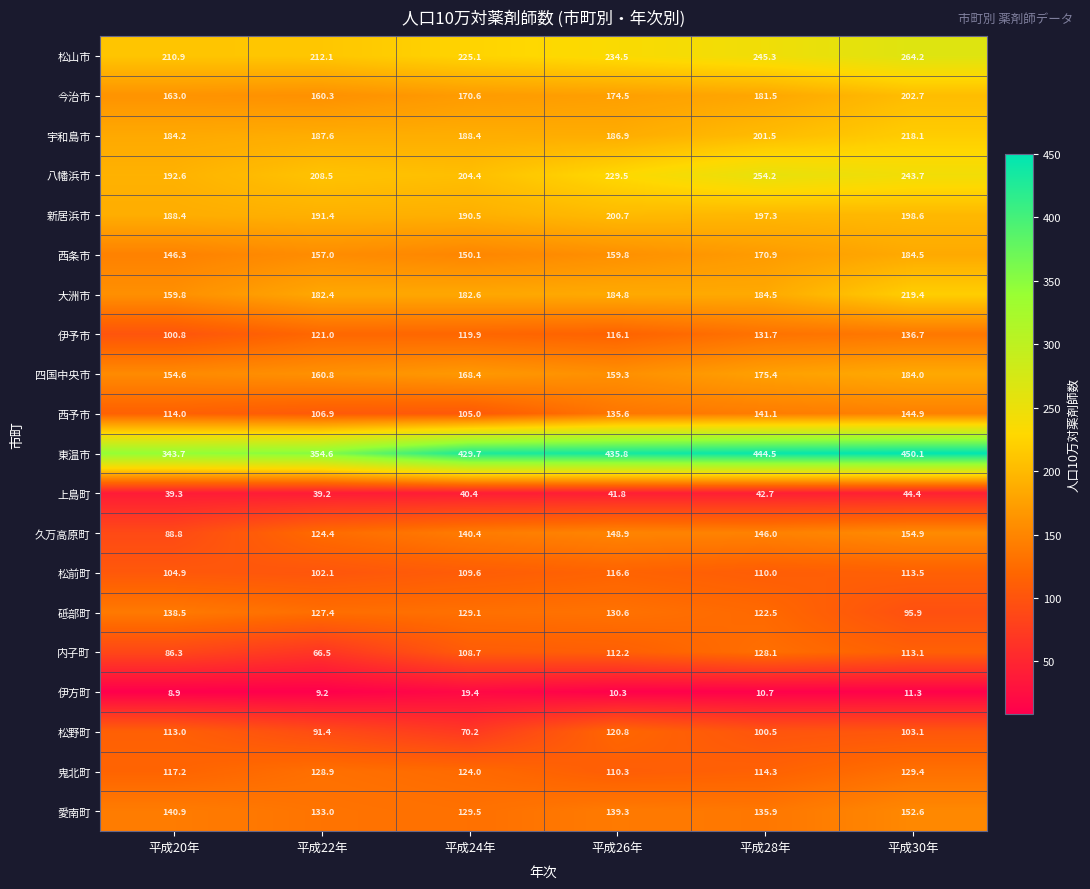

What is the maximum value shown in the chart?

450.1